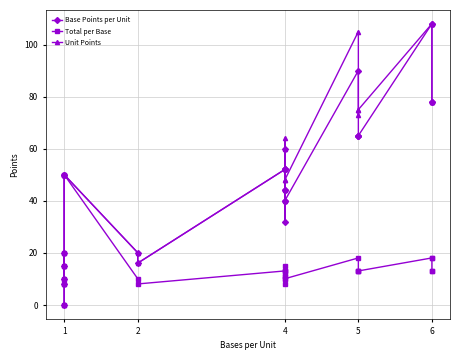

True or false: Unit Points and Total per Base cross at least once.

False